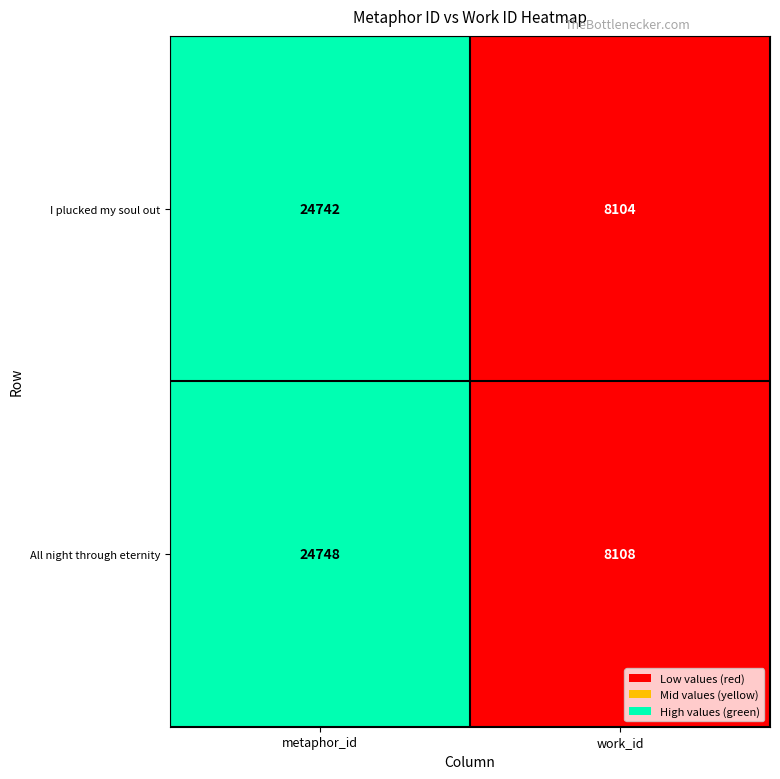

Reading left to right, what are all the values shown in this chart?

I plucked my soul out: 24742	8104
All night through eternity: 24748	8108